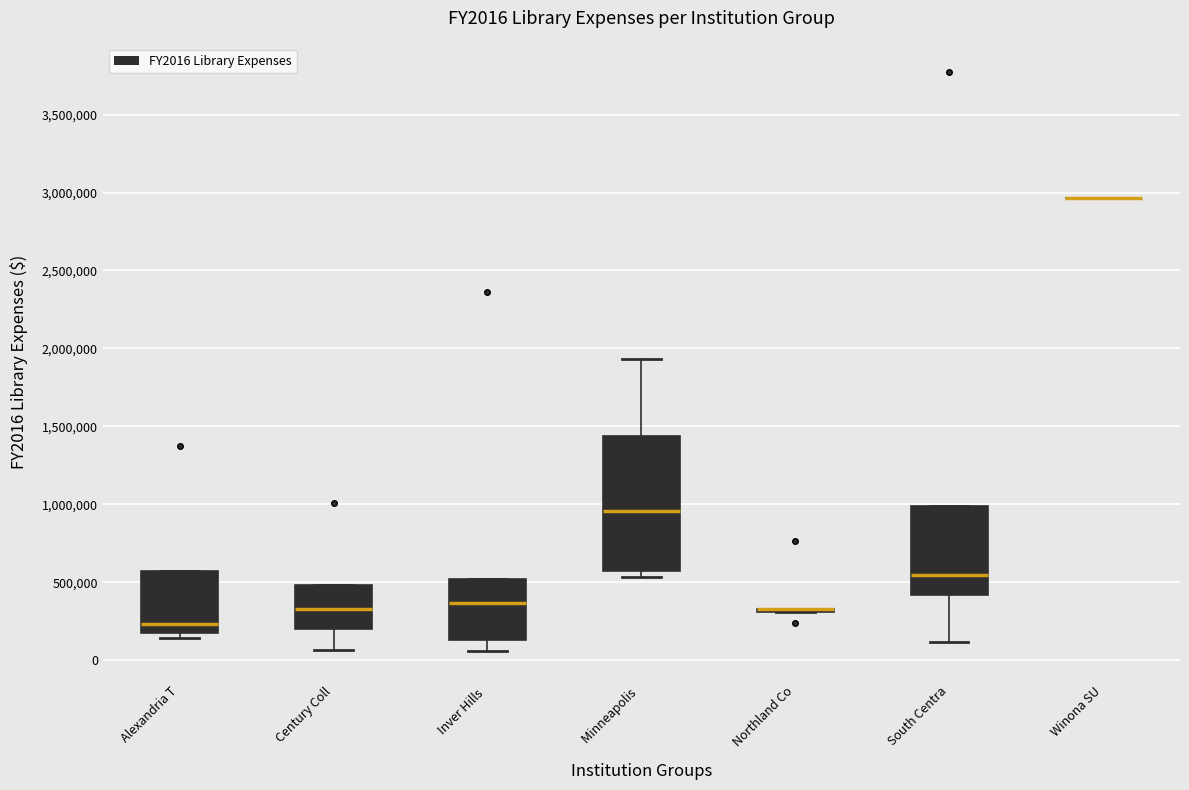

Reading left to right, transcribe this box plot: for each box, give where its median line is, the range the box spans, and where its two whiskers end, as read against the y-axis. The values are not printed on the chart, so give them approximately, as read against the axis.

Alexandria T: median 250000, box 150000 to 550000, whiskers 150000 (just below the box's lower edge) to 550000
Century Coll: median 350000, box 200000 to 500000, whiskers 50000 to 500000
Inver Hills: median 350000, box 150000 to 500000, whiskers 50000 to 500000
Minneapolis: median 950000, box 550000 to 1450000, whiskers 550000 (just below the box's lower edge) to 1950000
Northland Co: box collapsed to a line at 350000, whiskers 300000 to 350000
South Centra: median 550000, box 400000 to 1000000, whiskers 100000 to 1000000
Winona SU: box collapsed to a line at 2950000, whiskers 2950000 to 2950000